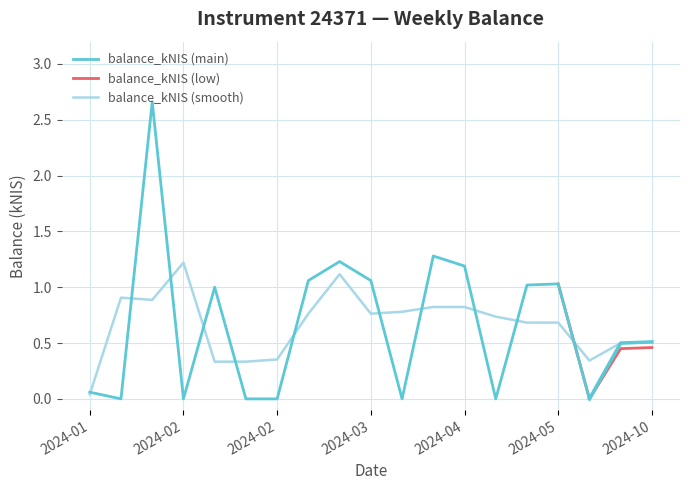

At which category does the chart reach its peak across all series?

2024-01-25